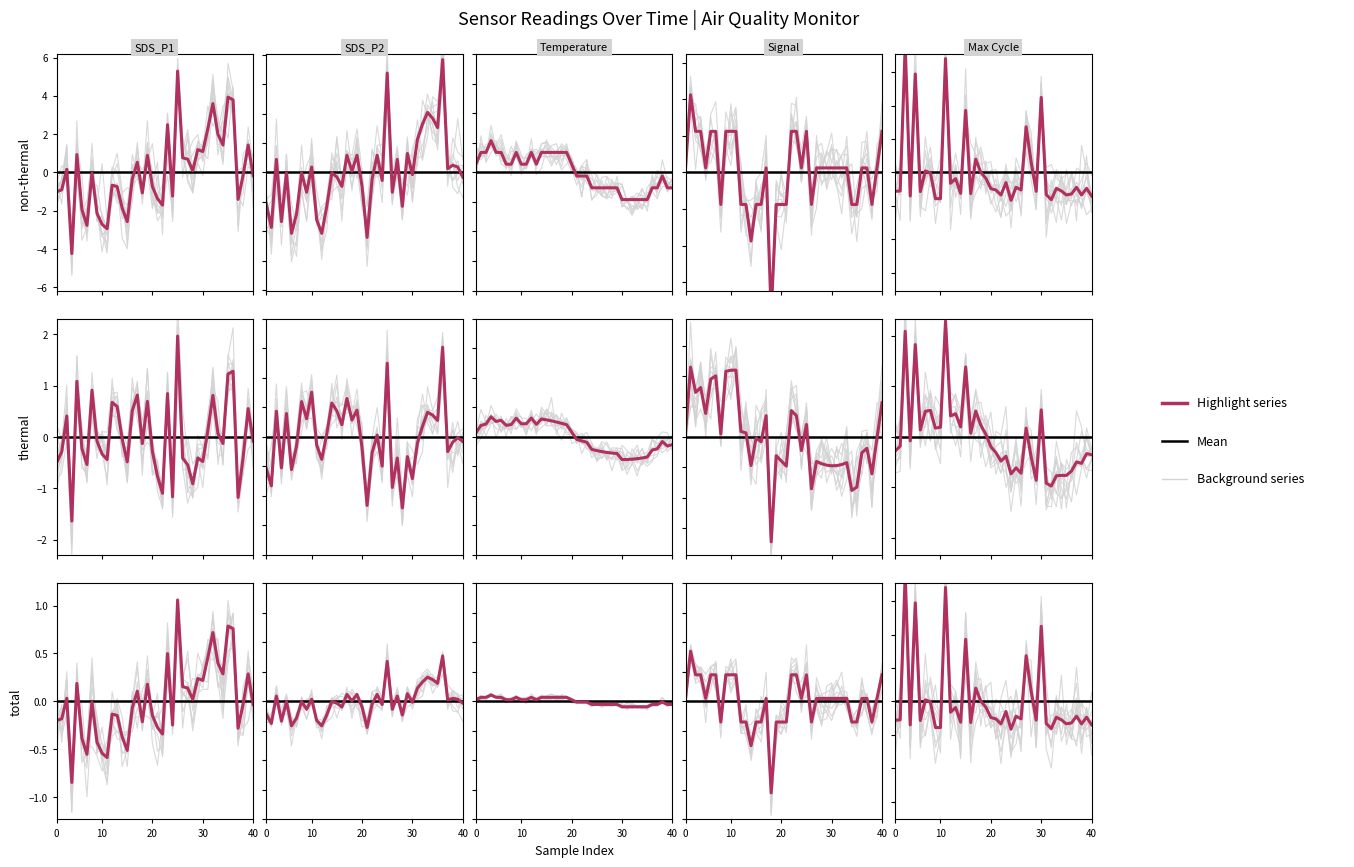

True or false: Signal has a value of 0.3 at 21.

False